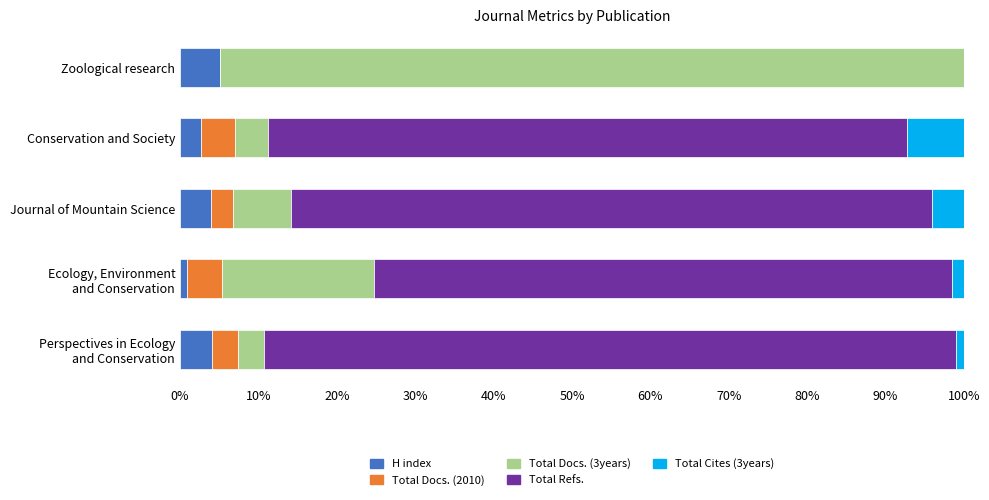

What is the maximum value for H index?

5.1